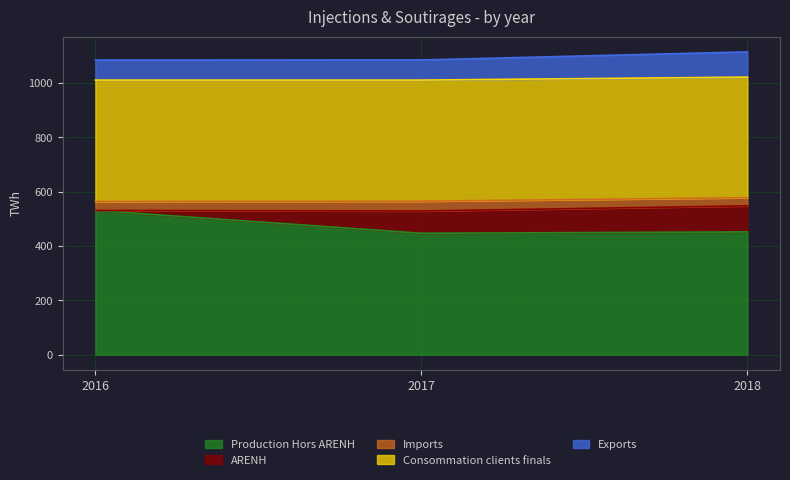

The value of ARENH at 2017 is 43.4. True or false?

False